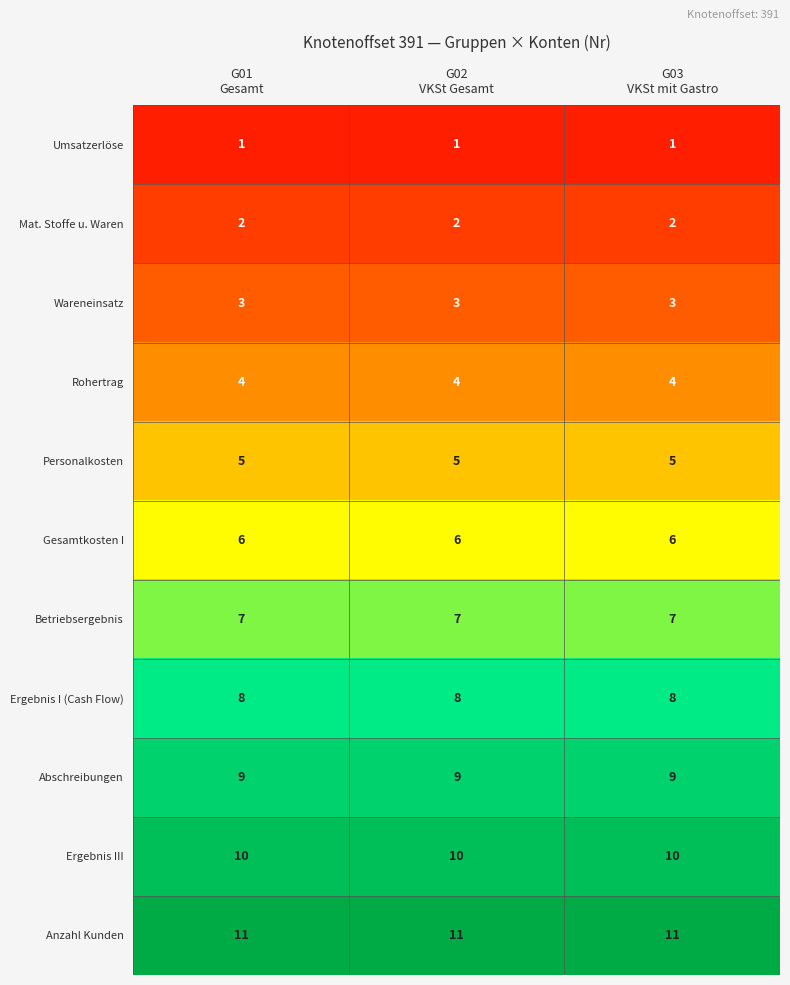

List the series in order of their peak value, lowest first.

Umsatzerlöse, Mat. Stoffe u. Waren, Wareneinsatz, Rohertrag, Personalkosten, Gesamtkosten I, Betriebsergebnis, Ergebnis I (Cash Flow), Abschreibungen, Ergebnis III, Anzahl Kunden